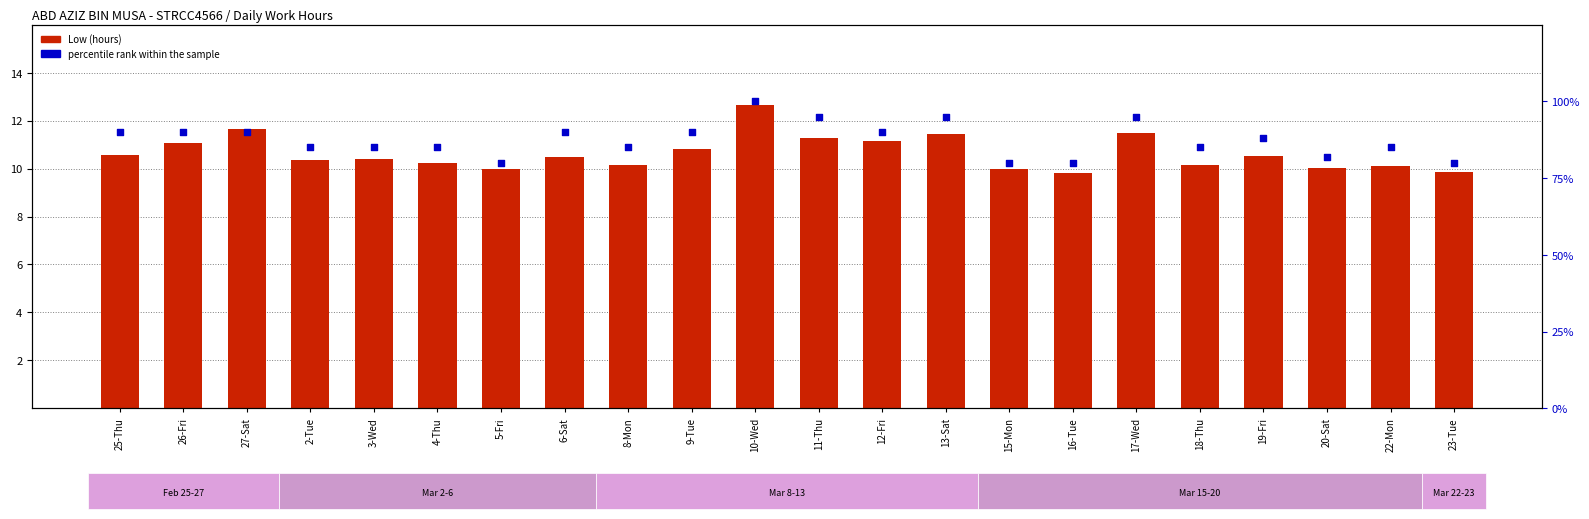

Which series has the largest Y range (max minus min)?

percentile rank within the sample